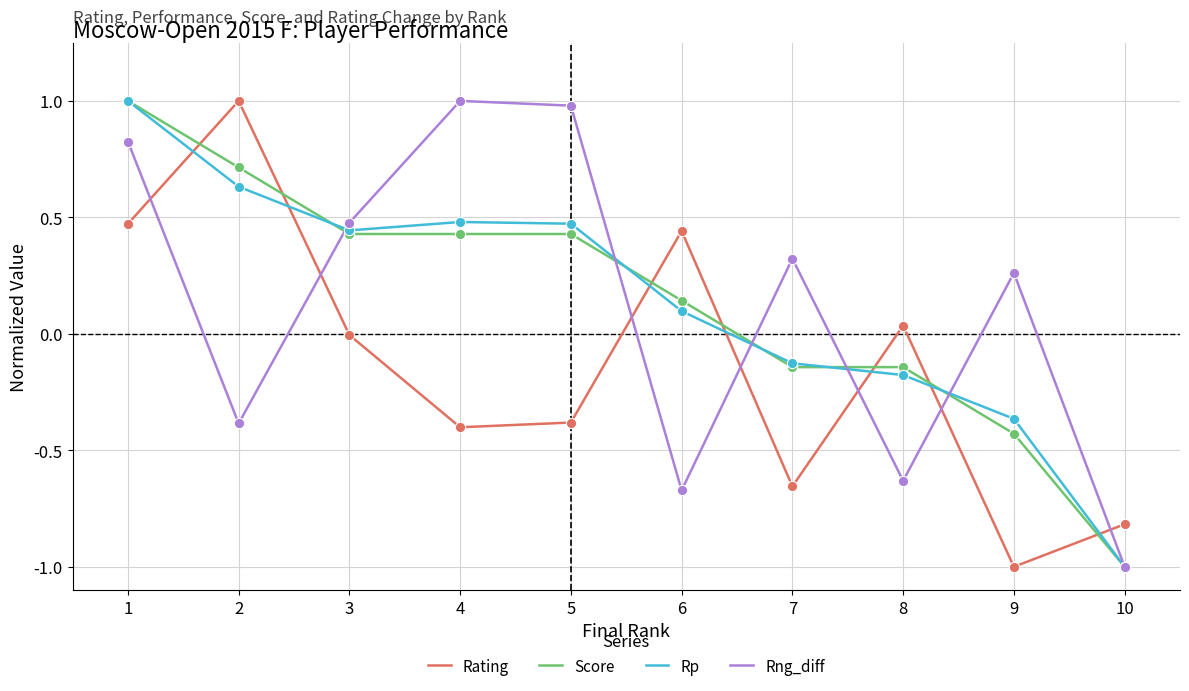

What is the spread (max minus min) of values at 9?

1.3